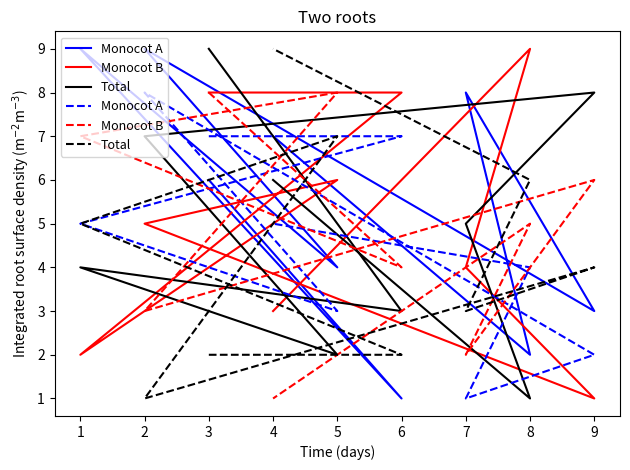

List the labels in order of Total value, smallest first.

2, 3, 6, 7, 9, 1, 8, 5, 4